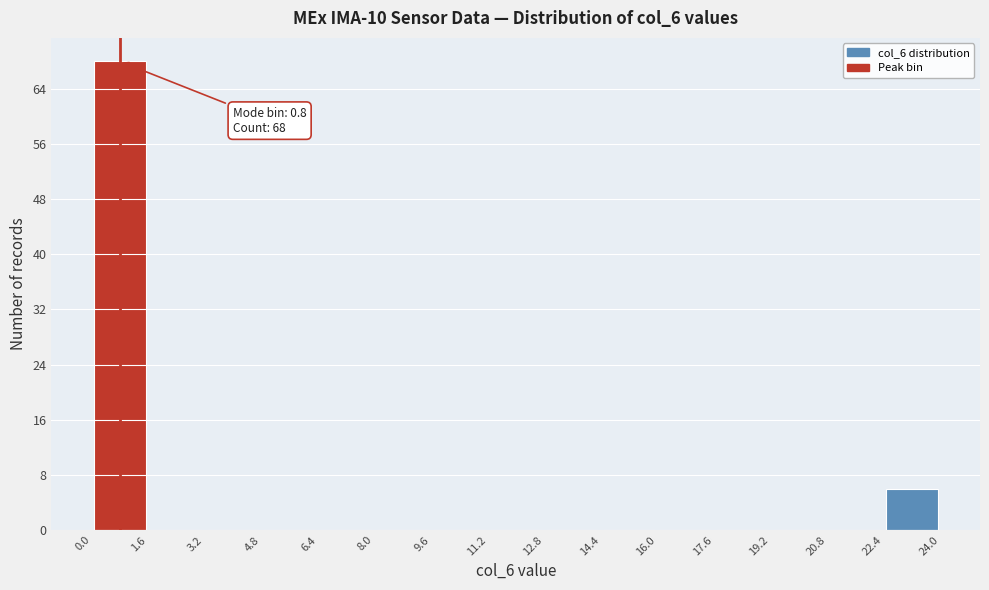

Over which range of the x-axis is the bar tallest?

0.0 to 1.6